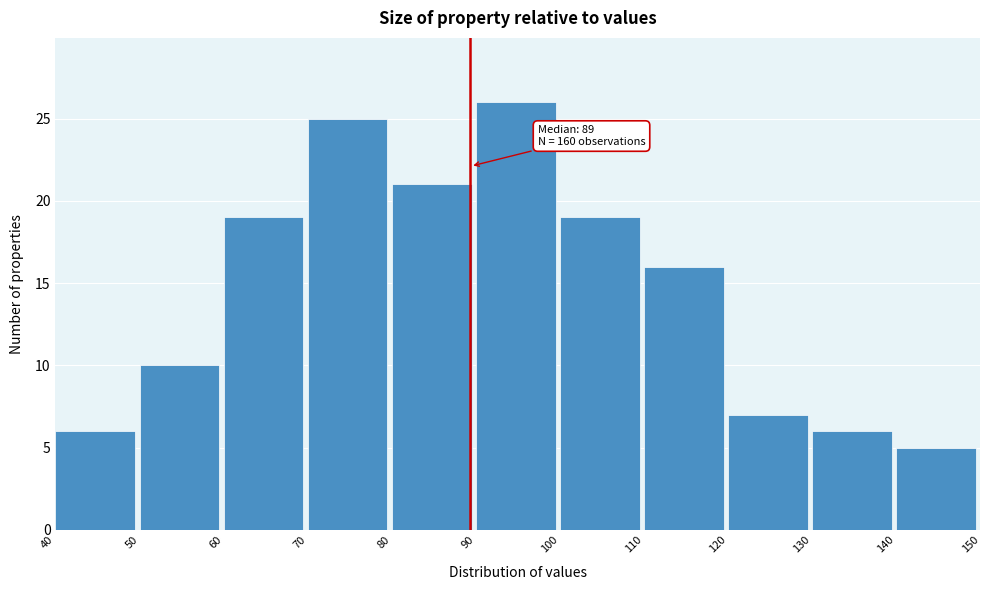

Which range on the x-axis has the tallest bar?

90 to 100